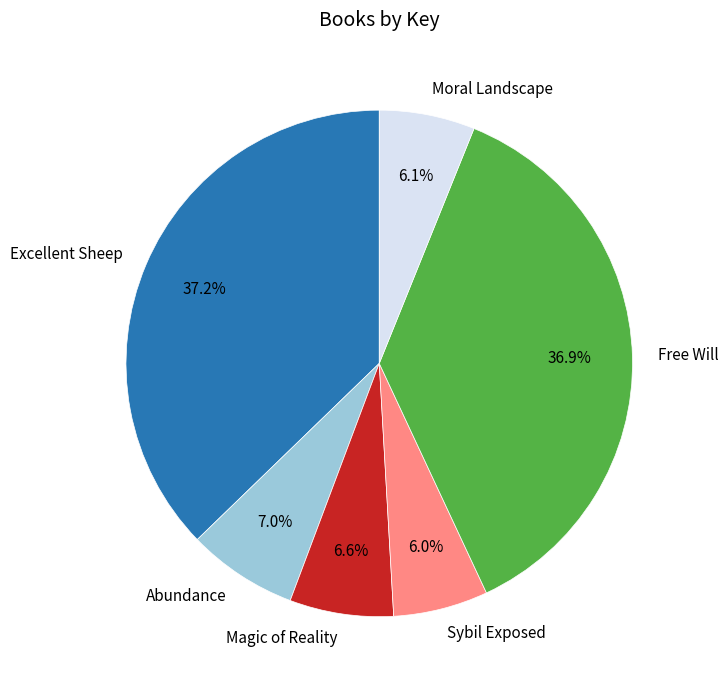

To the nearest percent, what portion does Free Will represent?

37%